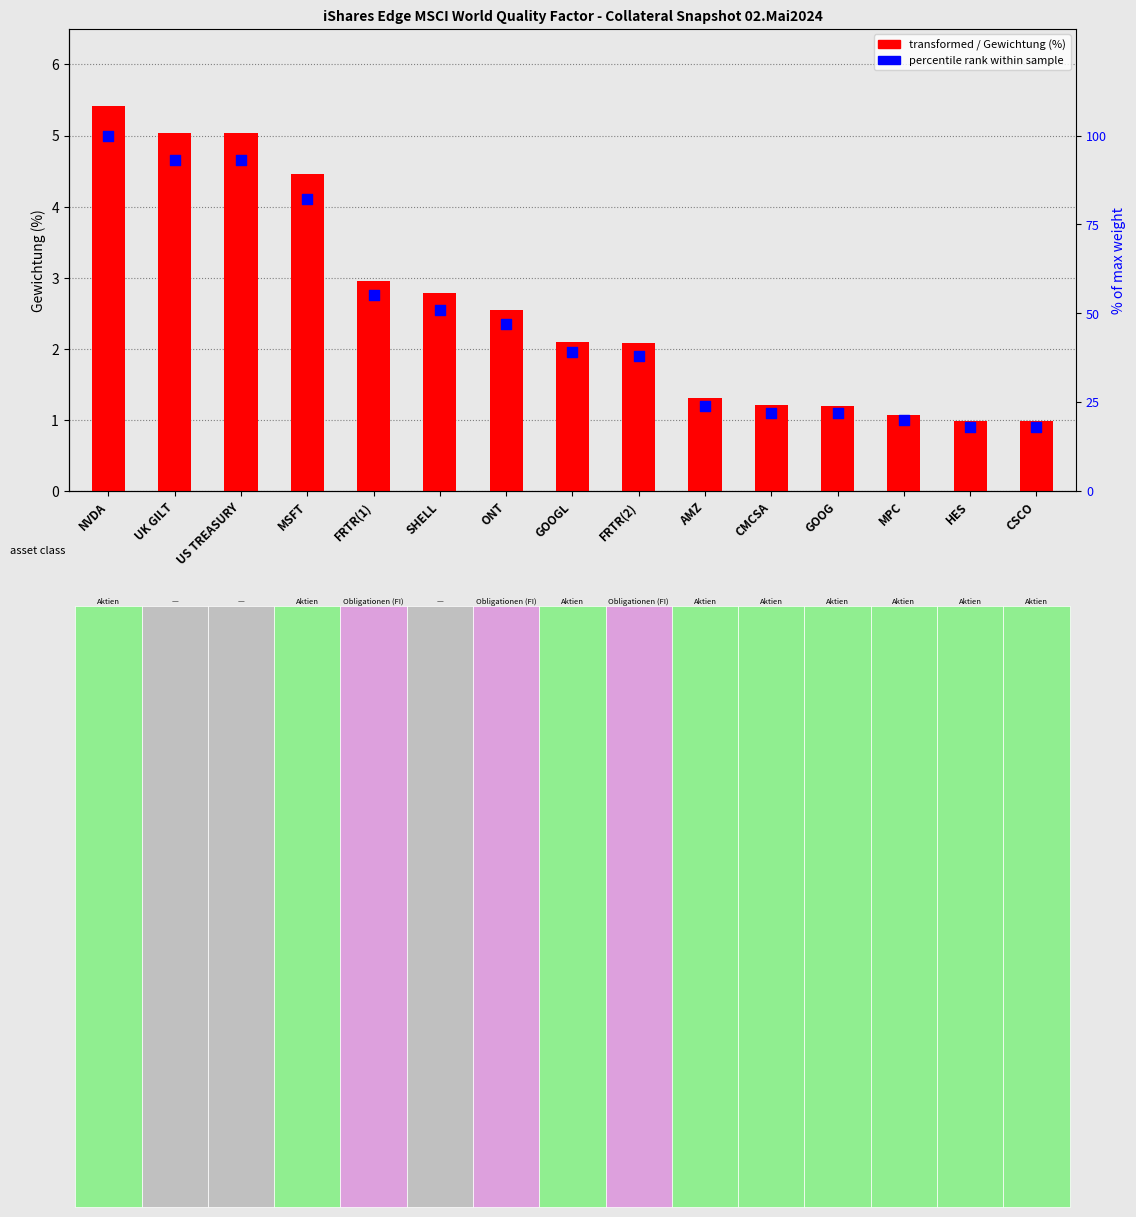

Which series contains the lowest Y value?

Gewichtung (%)